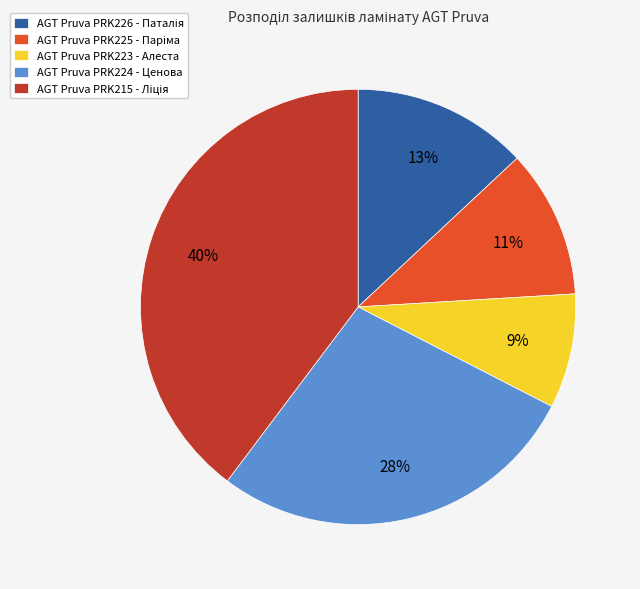

To the nearest percent, what portion does AGT Pruva PRK224 - Ценова represent?

28%